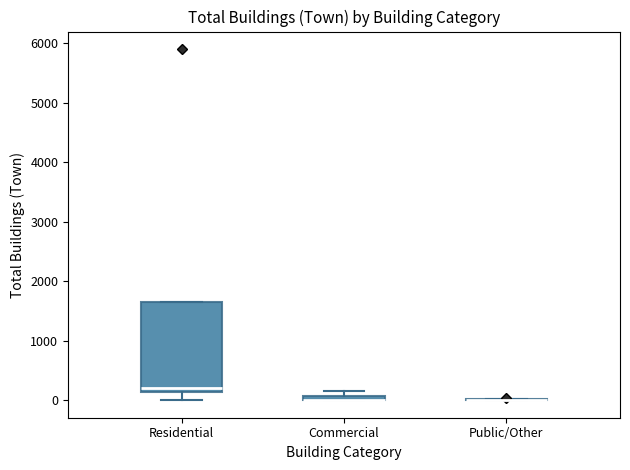

Where is the upper edge of the box for Commercial on the y-axis? The values are not printed on the chart, so give them approximately, as read against the axis.

100